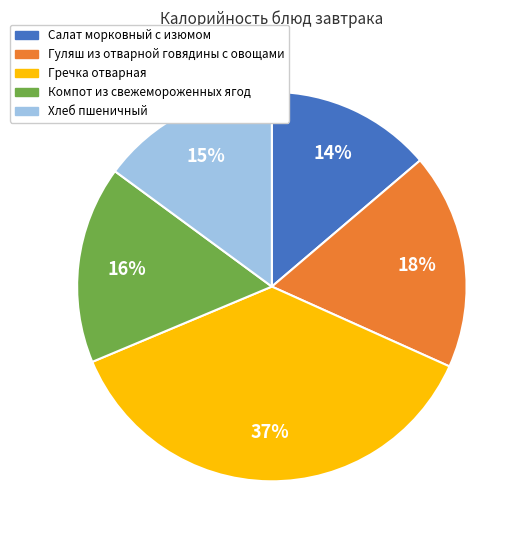

Is the sum of Компот из свежемороженных ягод and Хлеб пшеничный greater than half?

No